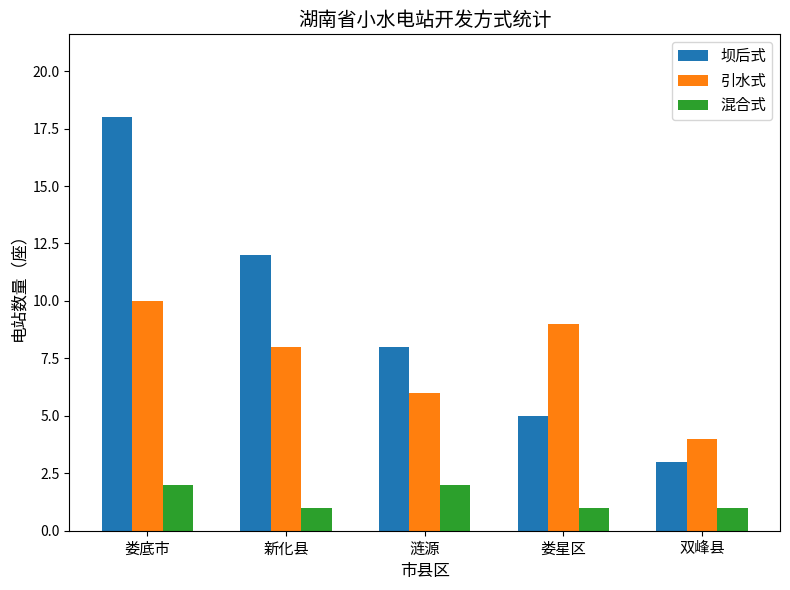

What are all the series names shown in the legend?

坝后式, 引水式, 混合式